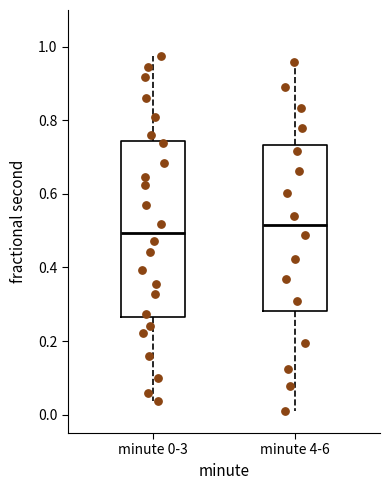

Comparing the boxes themselves (not the whiskers), which one is the tallest?

minute 0-3